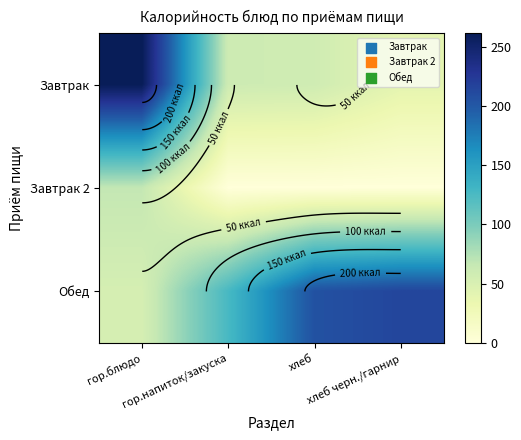

At how many categories does at least one series exceed 149?

3